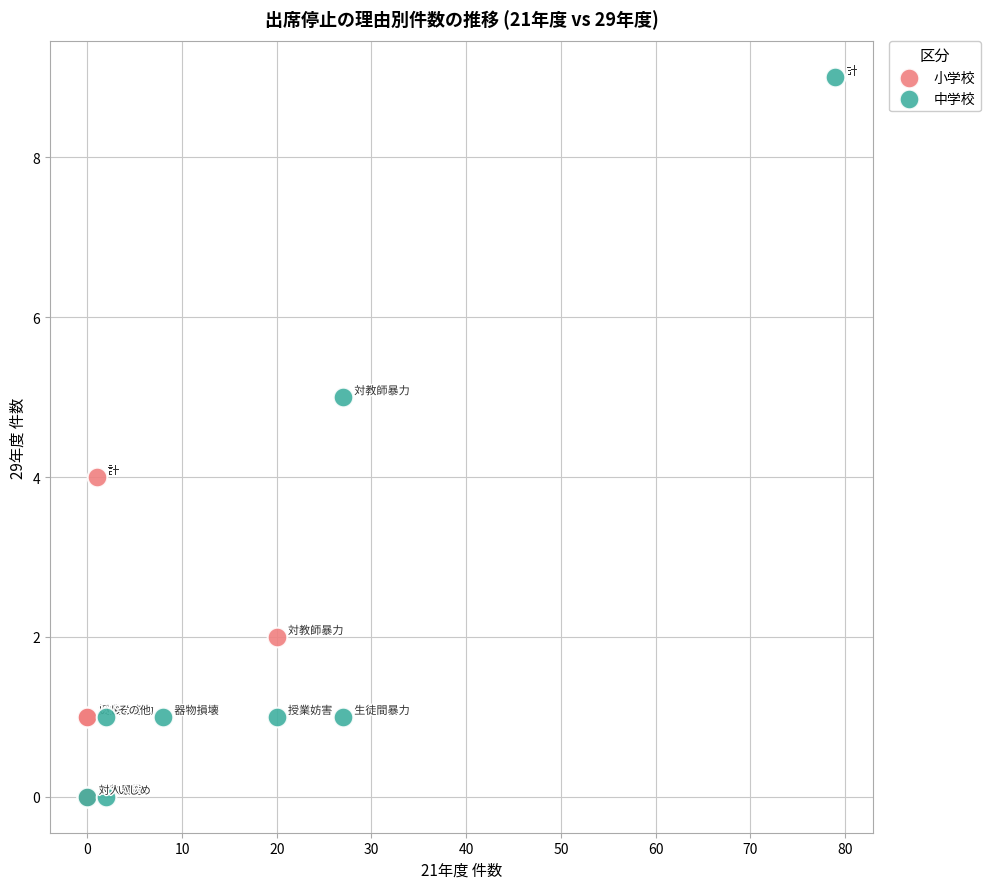

Which series contains the highest Y value?

中学校